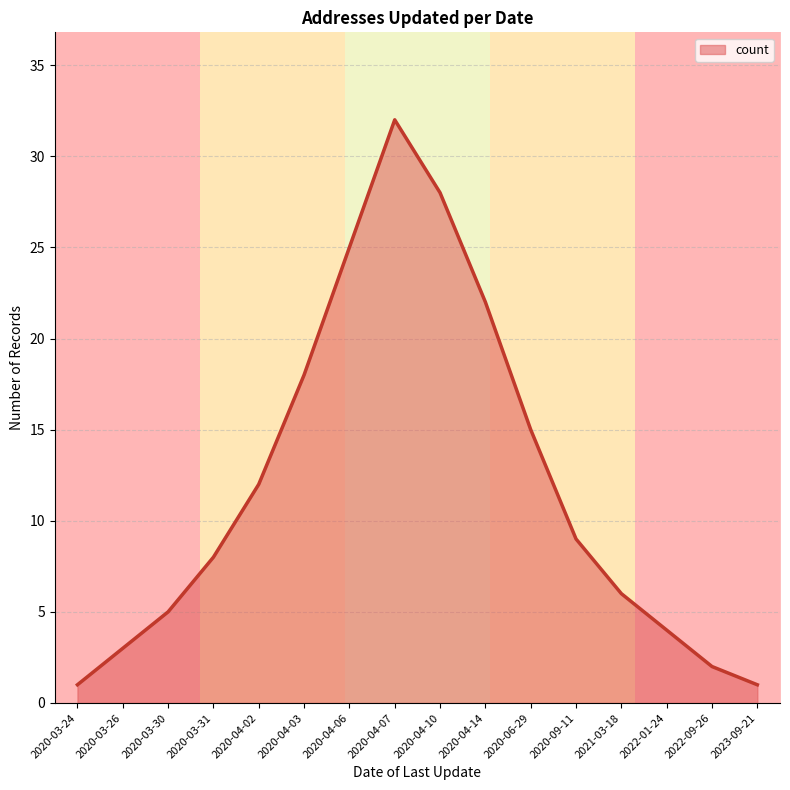

What is the maximum value shown in the chart?

32